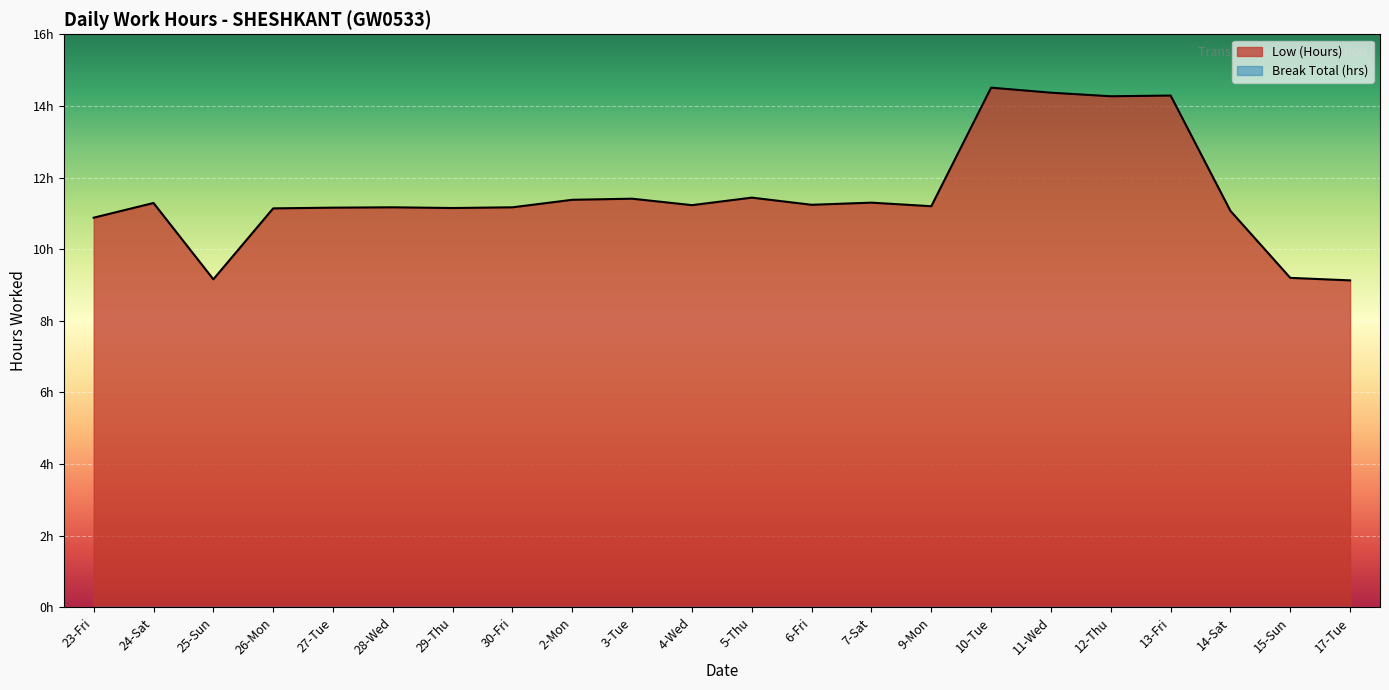

Reading left to right, list all the values displayed in this chart.

10.9	11.3	9.2	11.1	11.2	11.2	11.2	11.2	11.4	11.4	11.2	11.4	11.2	11.3	11.2	14.5	14.4	14.3	14.3	11.1	9.2	9.1